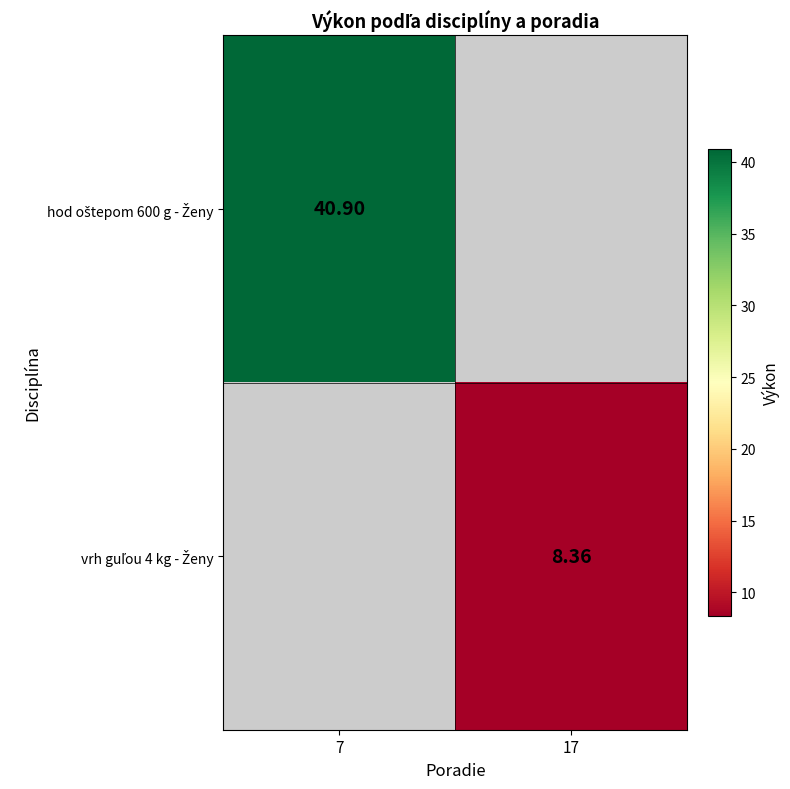

Is it true that hod oštepom 600 g - Ženy equals 21.5 at 17?

False